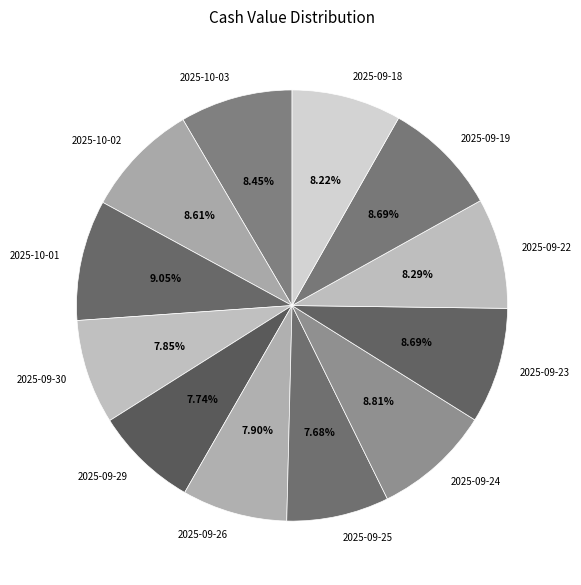

To the nearest percent, what is the average slice percentage?

8%